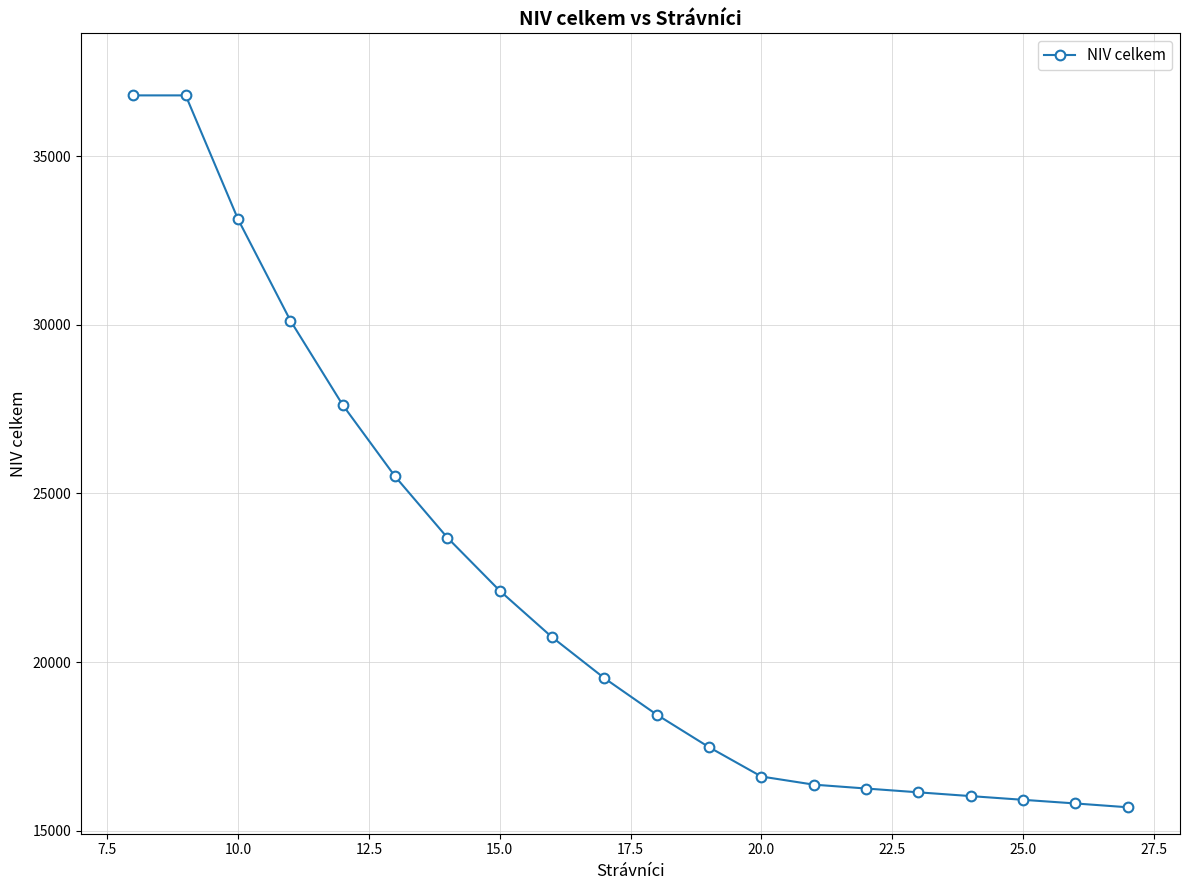

What is the difference between the second highest and minimum values?

21111